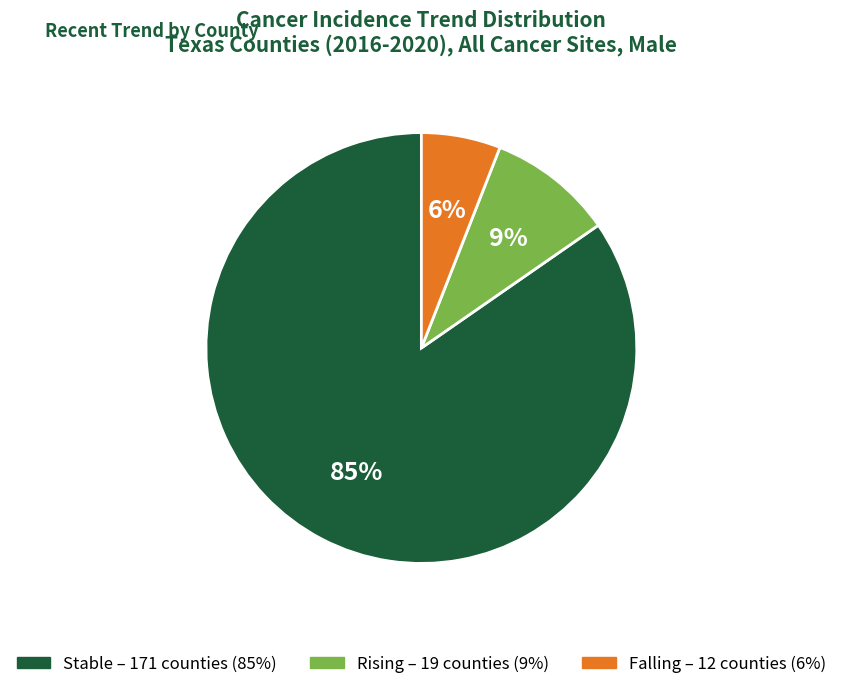

Is there any slice that represents more than half of the pie?

Yes